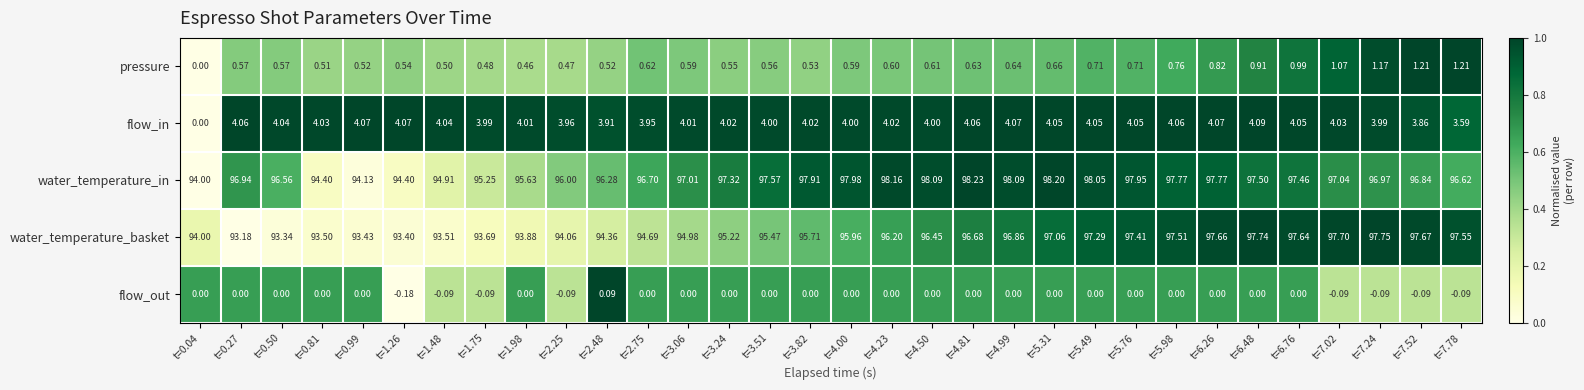

Is the value of water_temperature_in at t=4.50 greater than the value of water_temperature_basket at t=7.24?

Yes